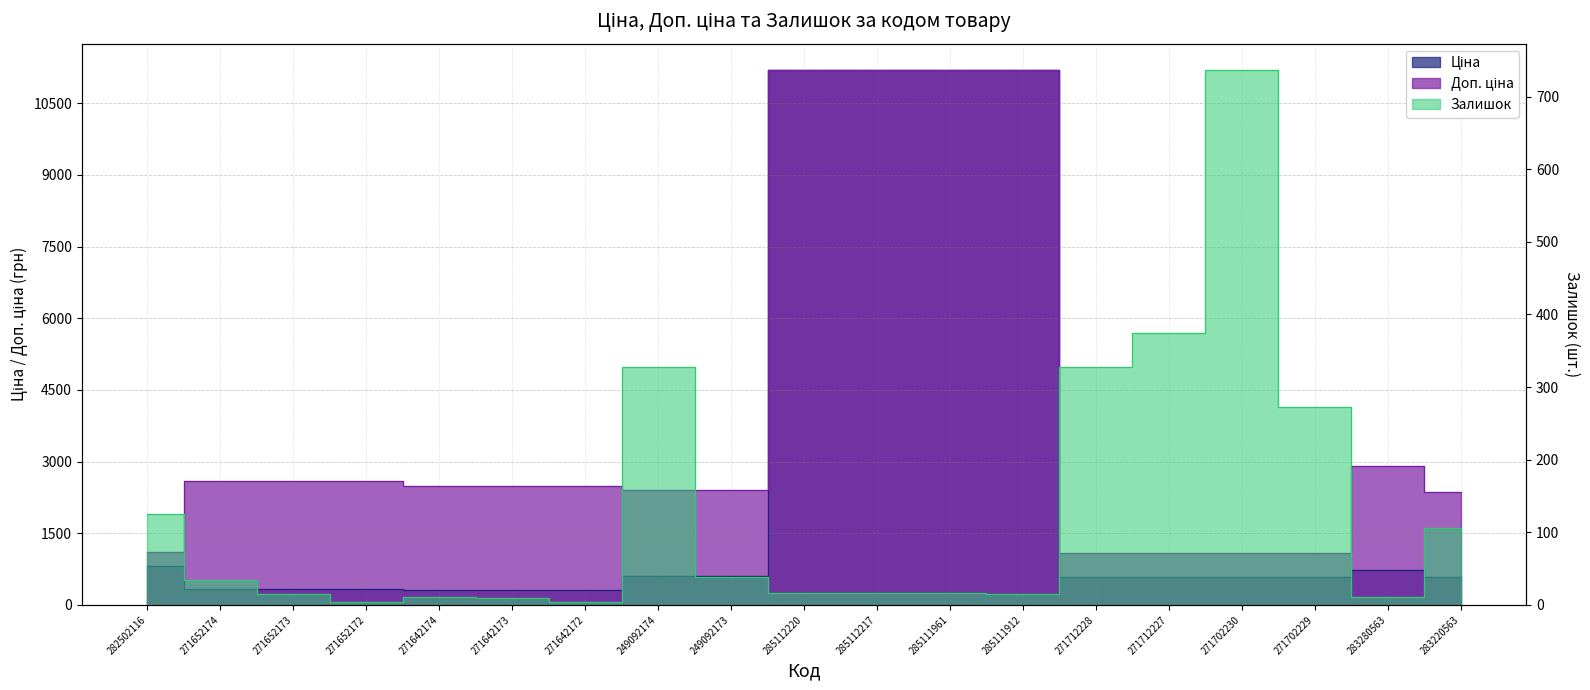

Is it true that Ціна equals 603.7 at 249092174?

True